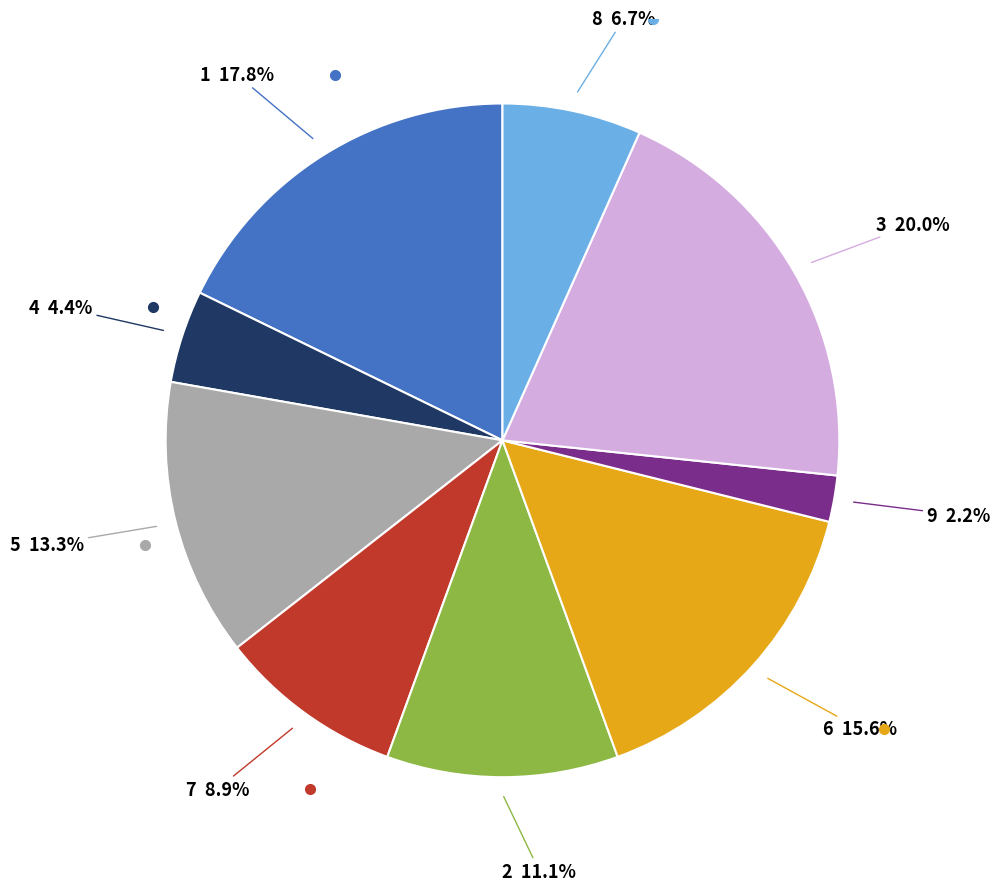

Is there any slice that represents more than half of the pie?

No